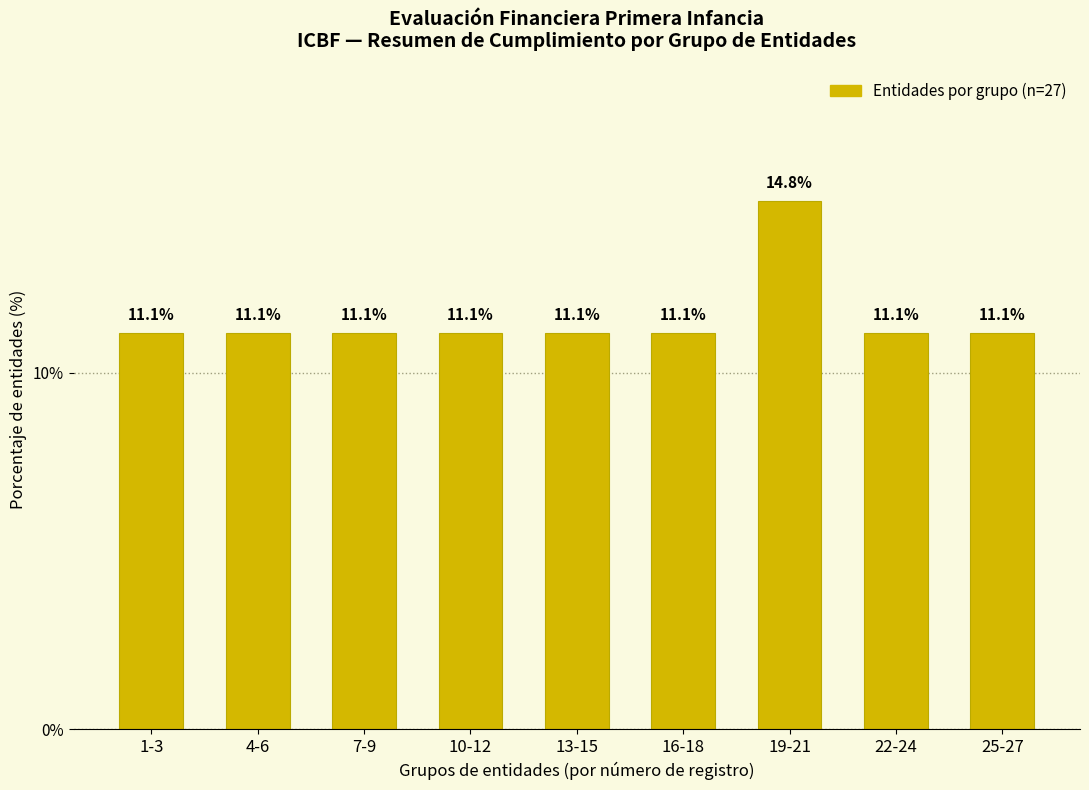

Reading left to right, what are all the values shown in this chart?

11.1	11.1	11.1	11.1	11.1	11.1	14.8	11.1	11.1